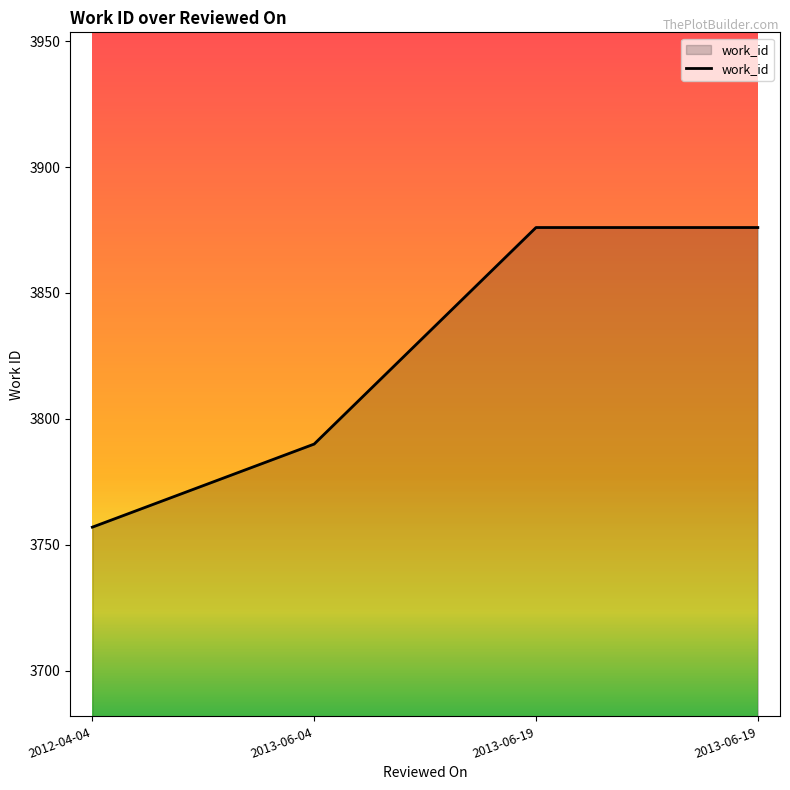

How many lines are shown in the chart?

1